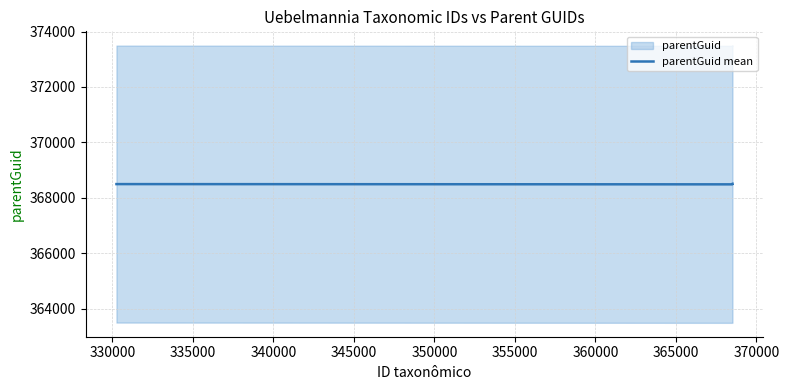

How many values exceed 368494?

3